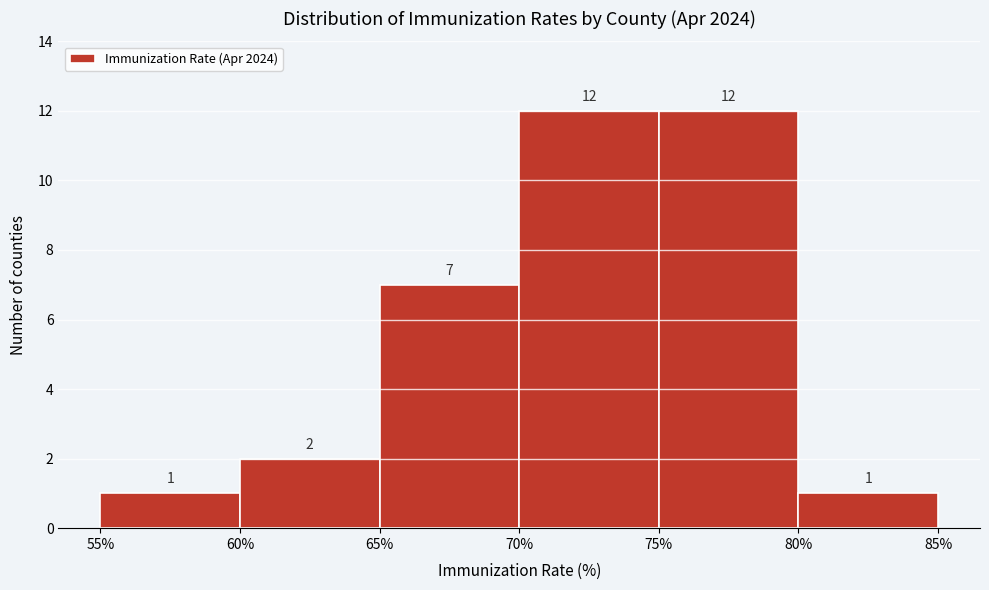

Reading left to right, transcribe this chart: for each bar, give the range it covers on the x-axis and its height.

55% to 60%: 1
60% to 65%: 2
65% to 70%: 7
70% to 75%: 12
75% to 80%: 12
80% to 85%: 1